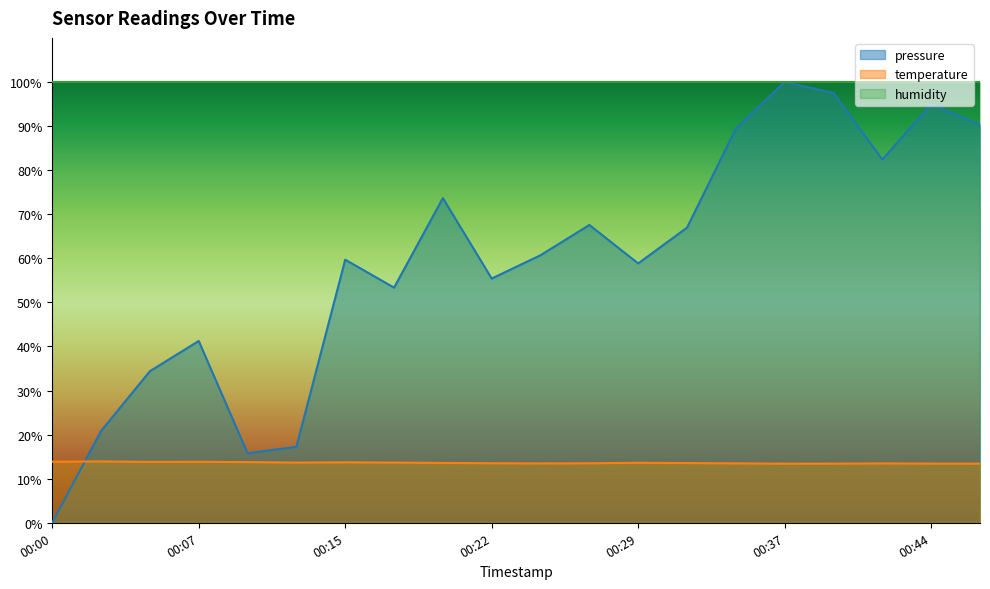

Where is pressure nearest to the value 50?

00:17